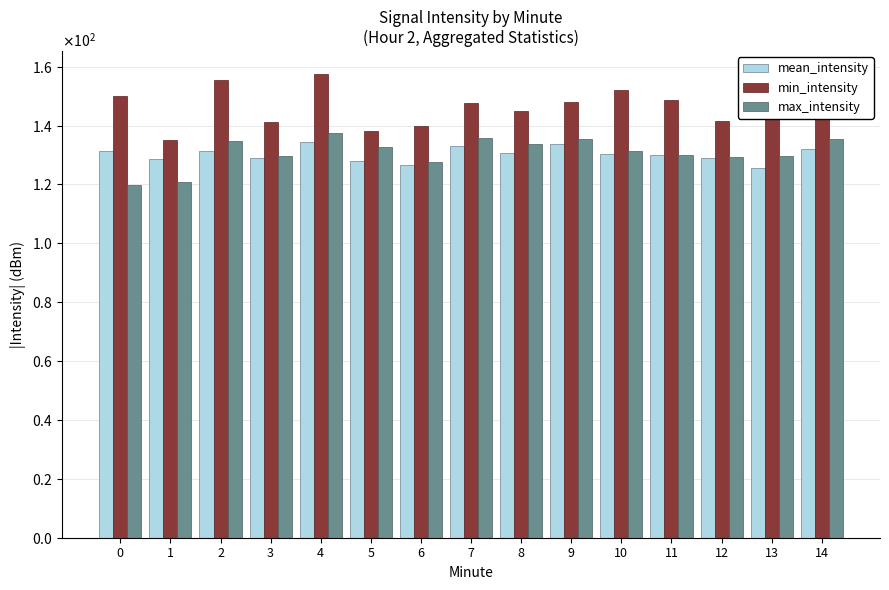

Does the chart contain any negative values?

No